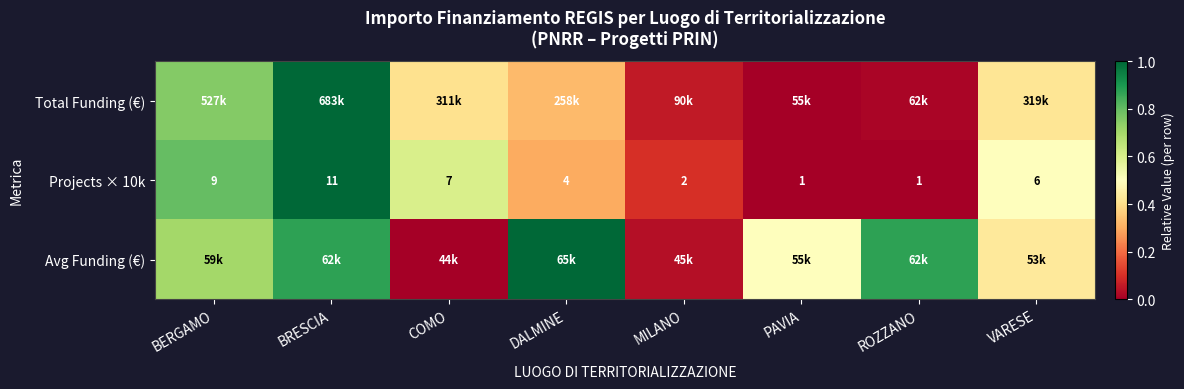

What is the spread (max minus min) of values at PAVIA?

0.5